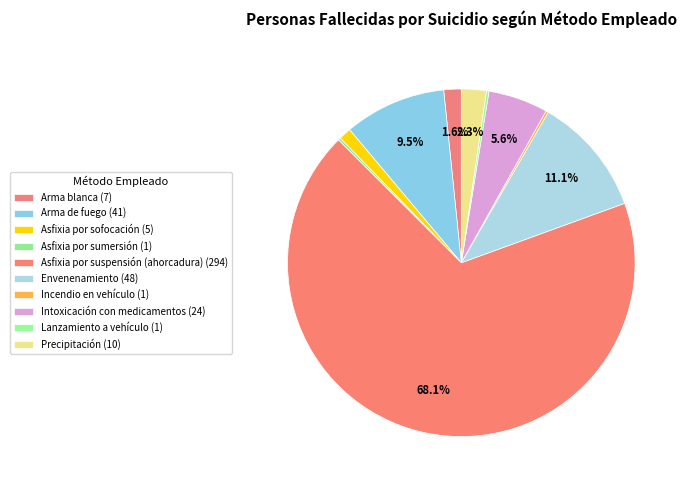

How many slices are in this pie chart?

10